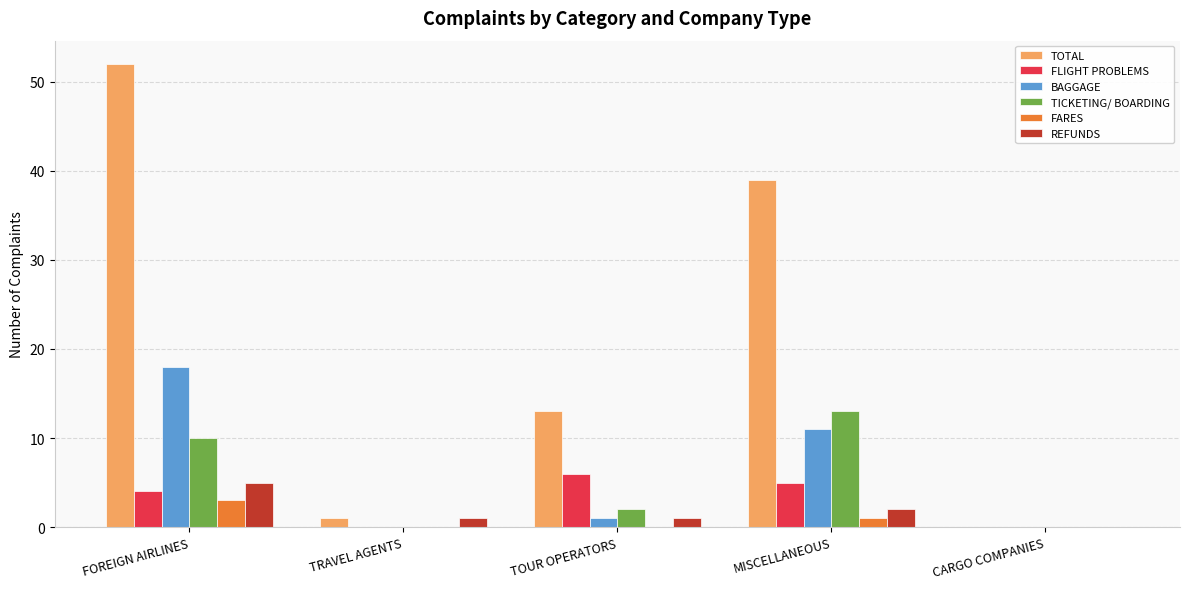

The REFUNDS series shows 1 at TRAVEL AGENTS. True or false?

True